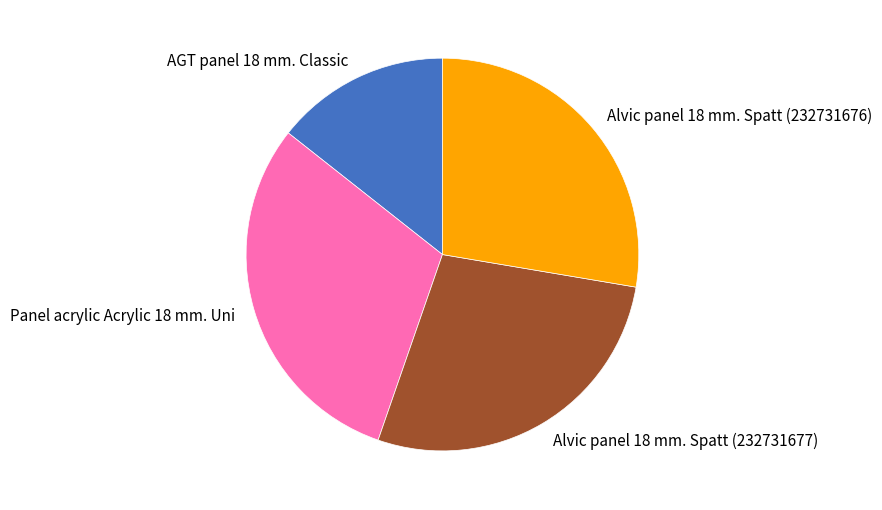

Which slice is the largest?

Panel acrylic Acrylic 18 mm. Uni